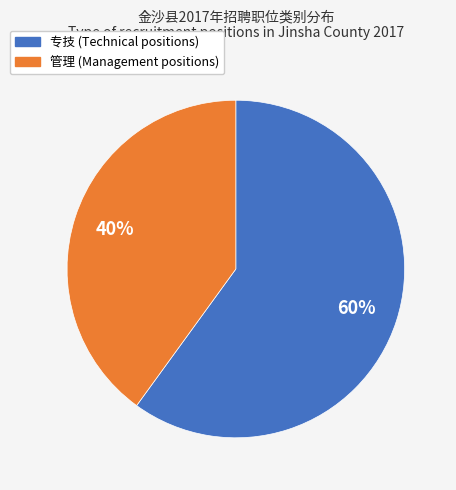

To the nearest percent, what is the average slice percentage?

50%